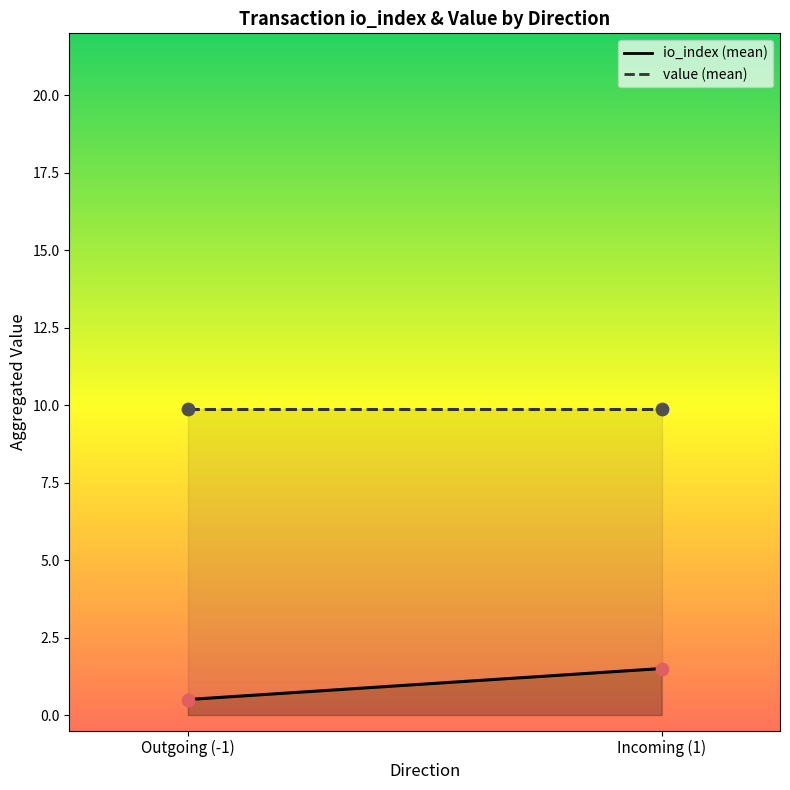

What is the total value across all series at Outgoing (-1)?

10.4